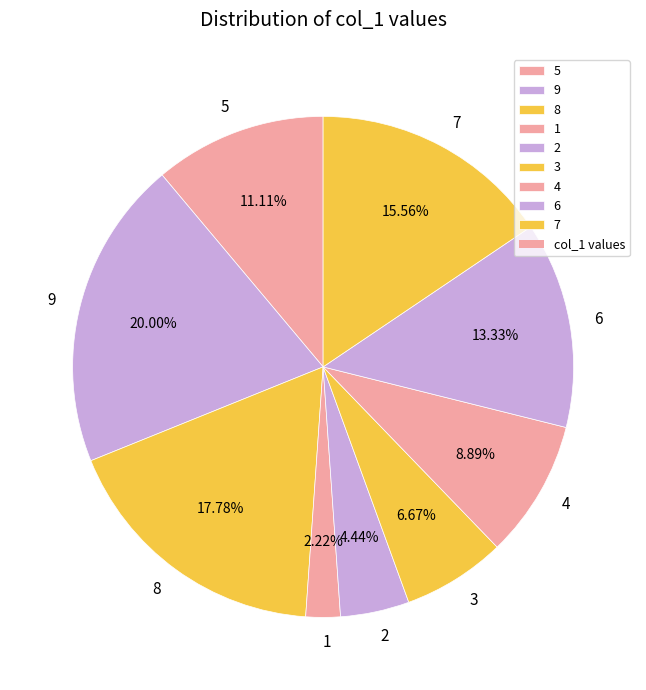

The 5 slice represents 21% of the pie. True or false?

False